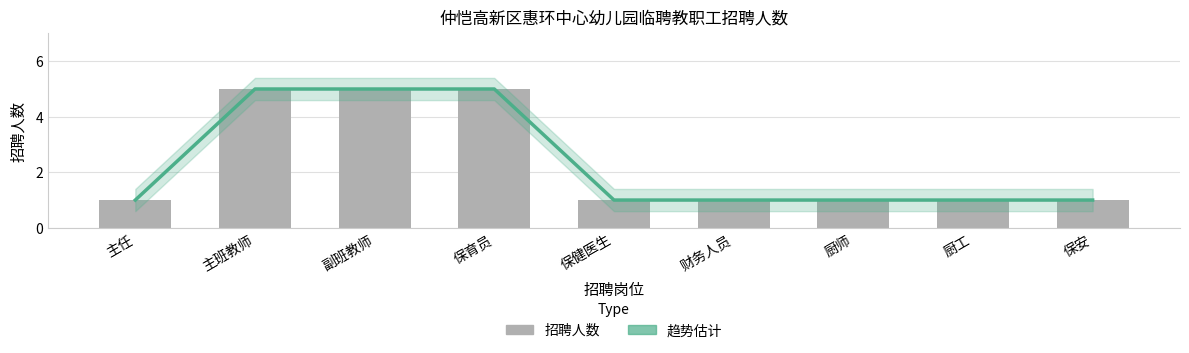

How many 趋势估计 values are between 1 and 5?

9